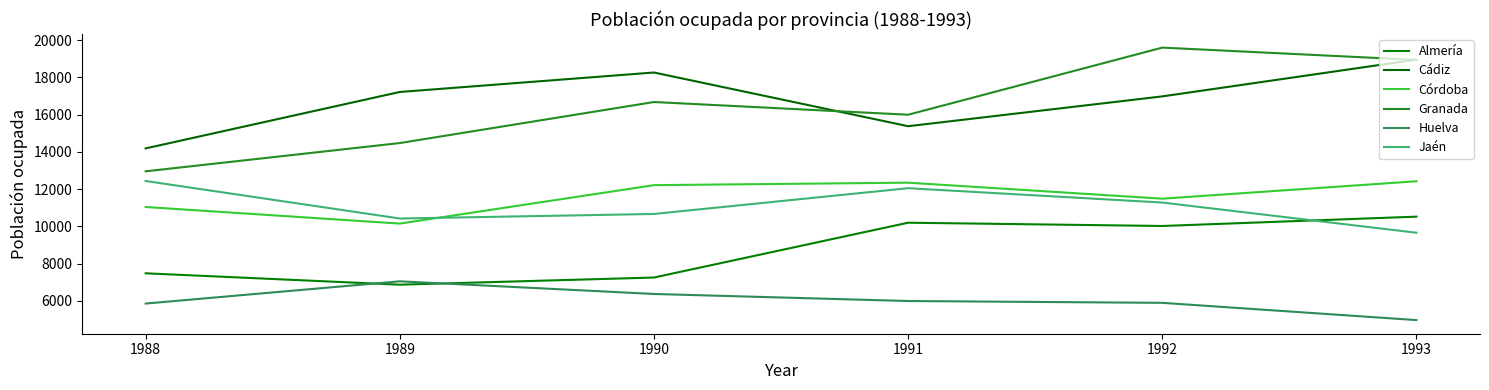

List the labels in order of Jaén value, largest first.

1988, 1991, 1992, 1990, 1989, 1993